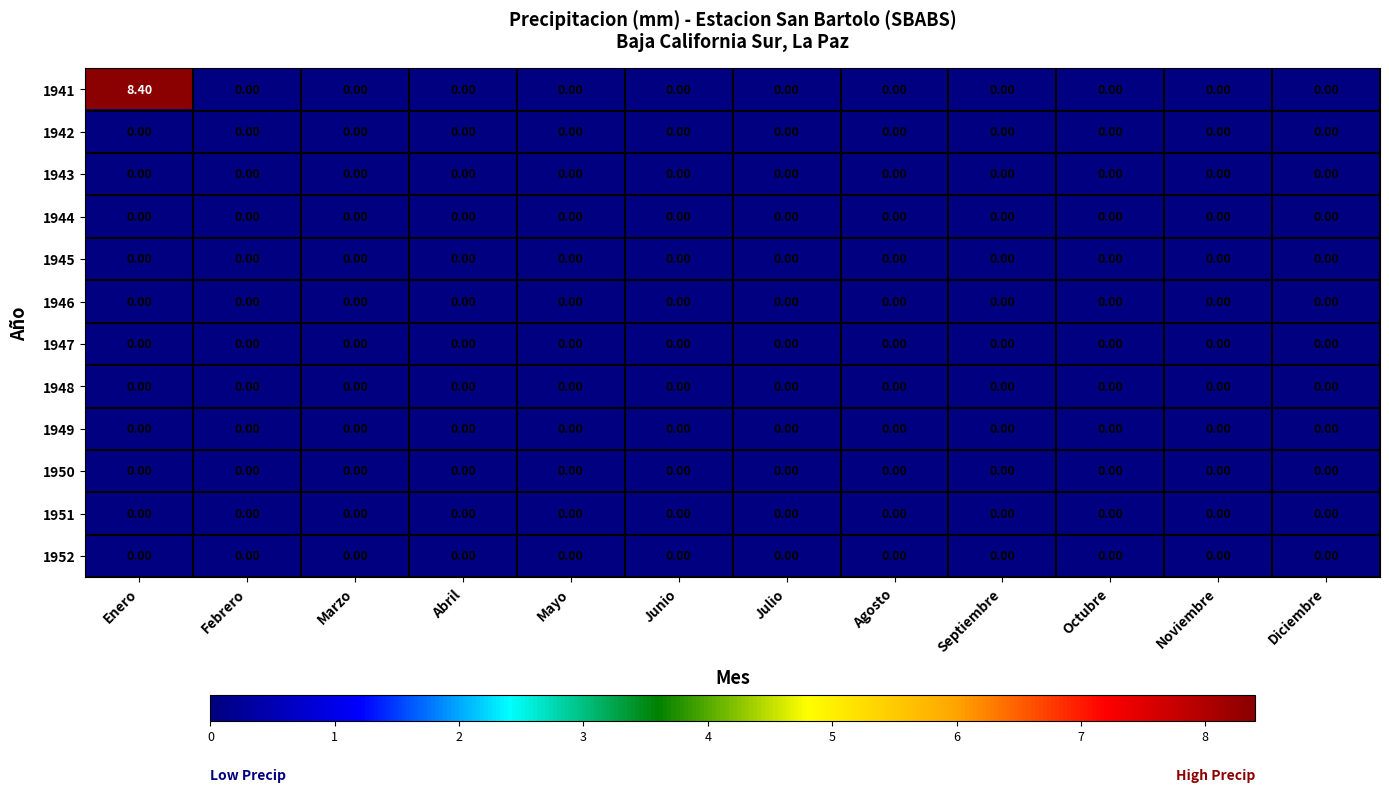

Which label corresponds to the largest value in the chart?

Enero